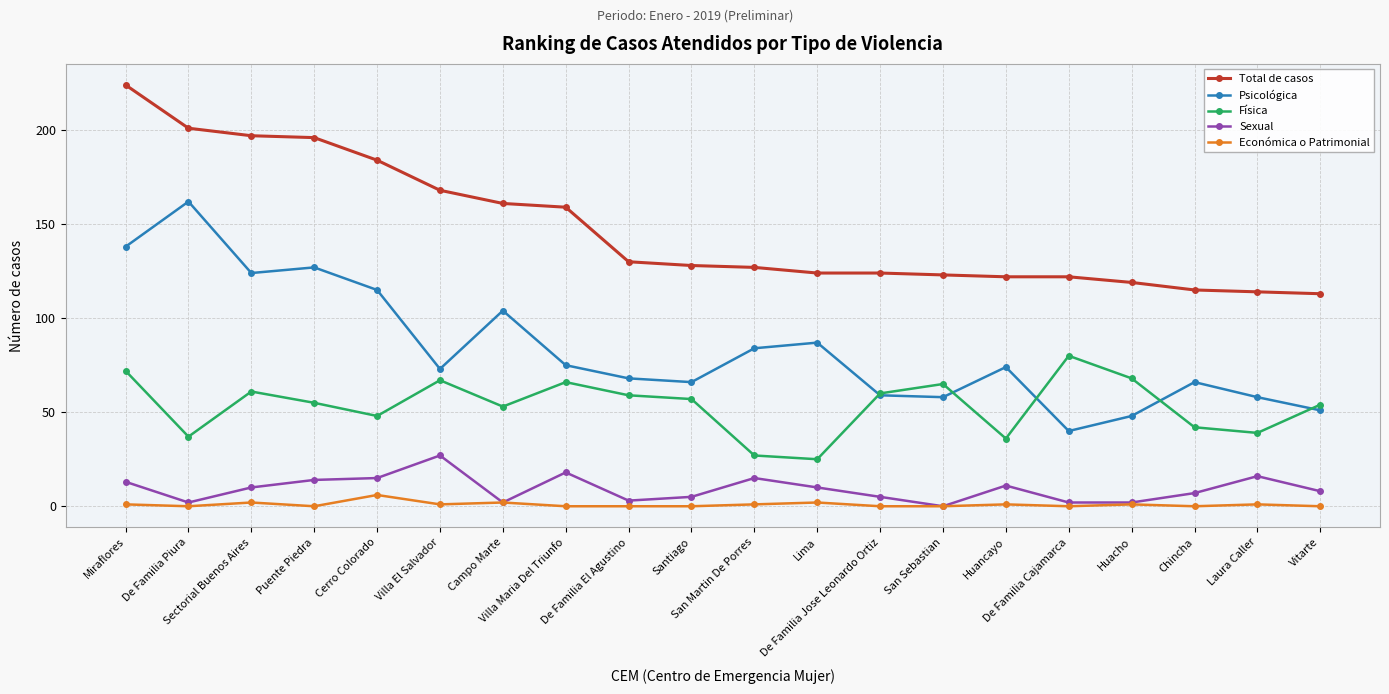

Is it true that Física equals 67 at Villa El Salvador?

True